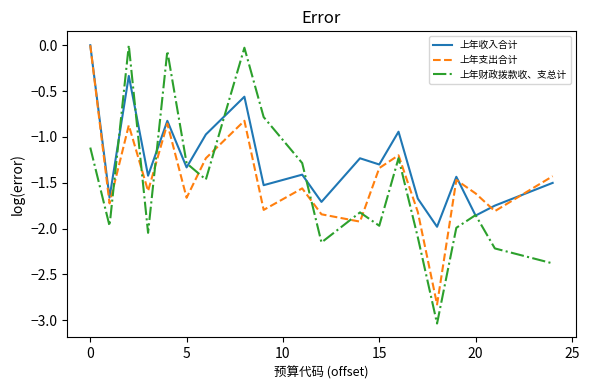

Which series has the widest spread of values?

上年财政拨款收、支总计